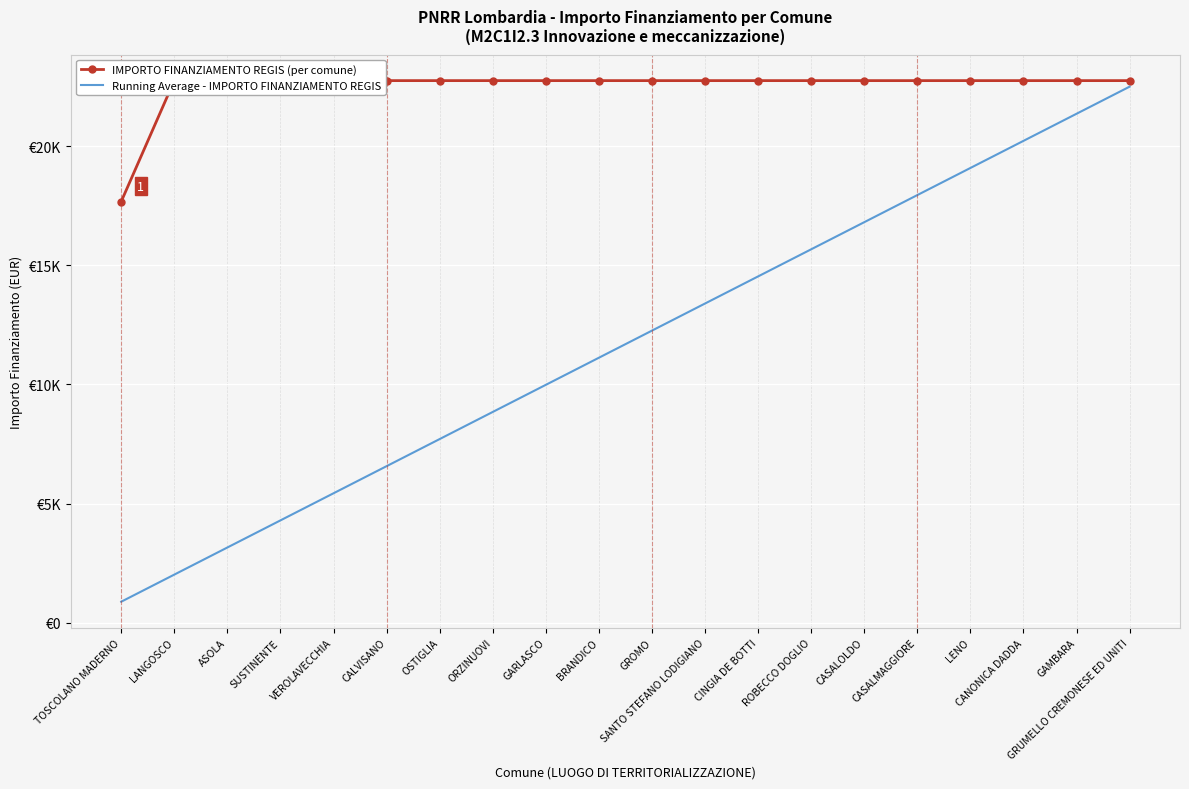

What are all the series names shown in the legend?

IMPORTO FINANZIAMENTO REGIS (per comune), Running Average - IMPORTO FINANZIAMENTO REGIS